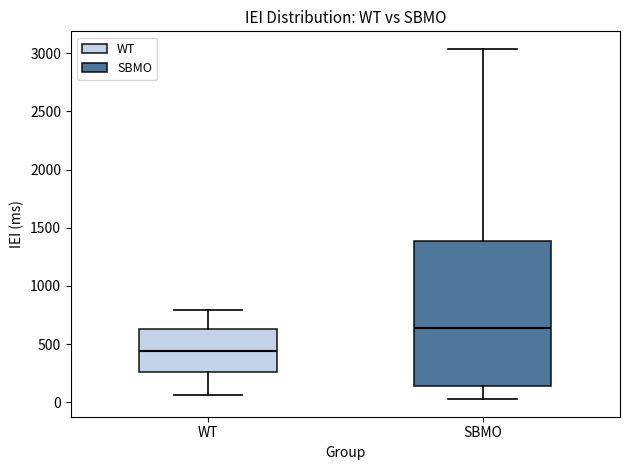

Which box is the tallest, from its lower edge to its upper edge?

SBMO